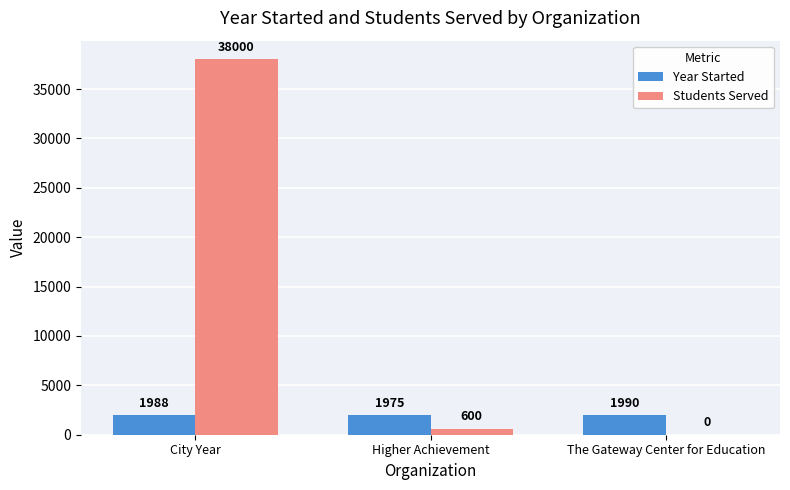

What are all the series names shown in the legend?

Year Started, Students Served